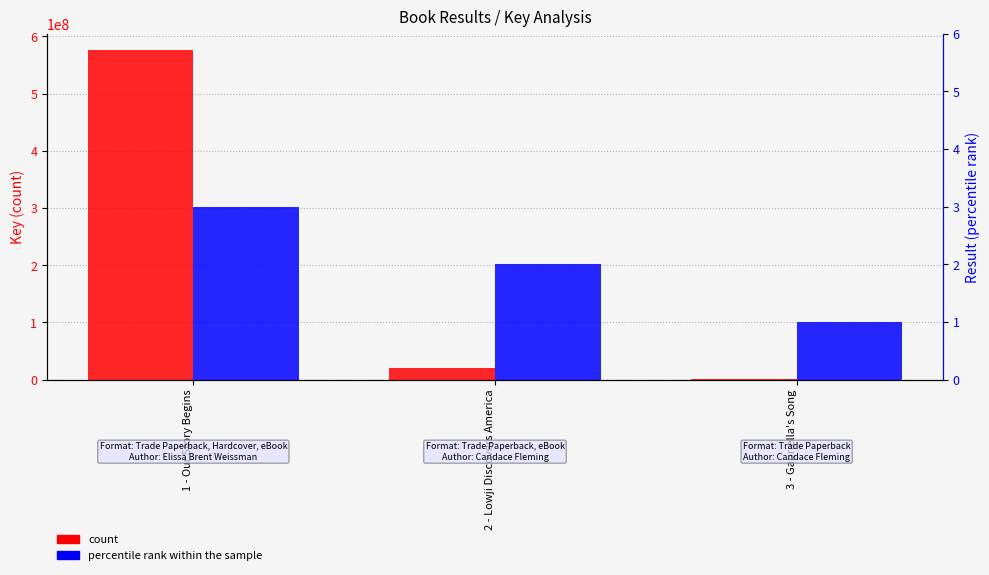

Does the chart contain any negative values?

No